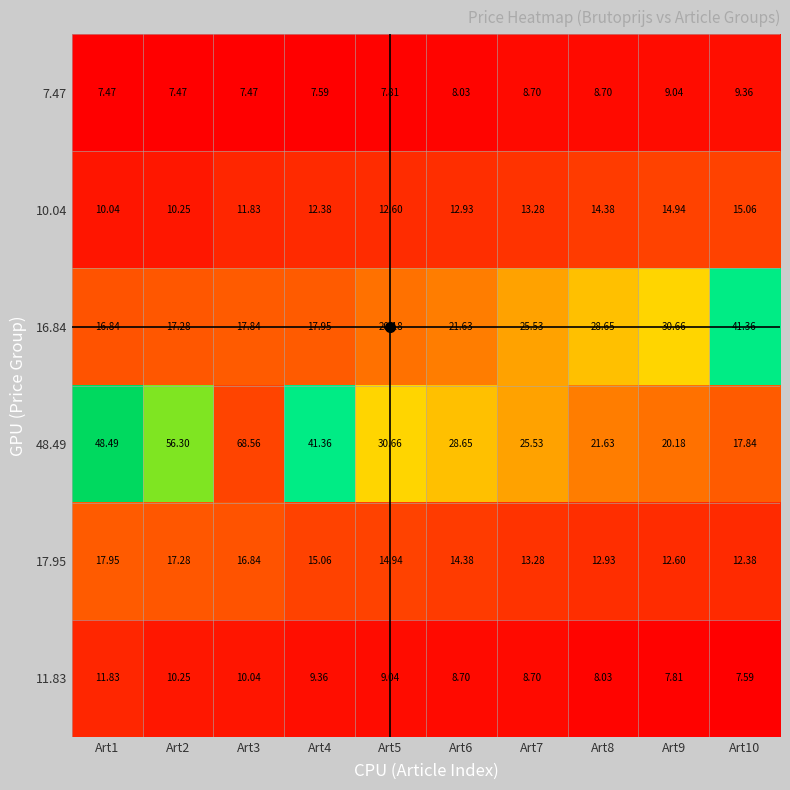

Which series has the largest total across all categories?

48.49